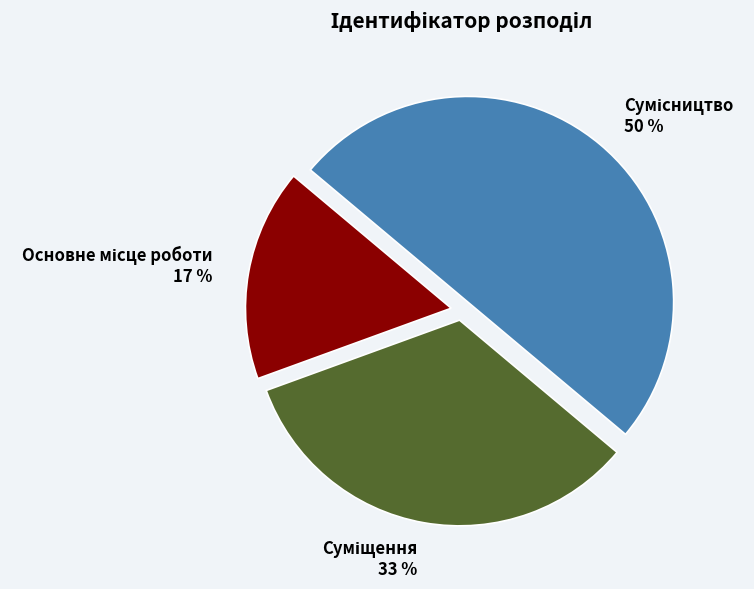

To the nearest percent, what is the average slice percentage?

33%